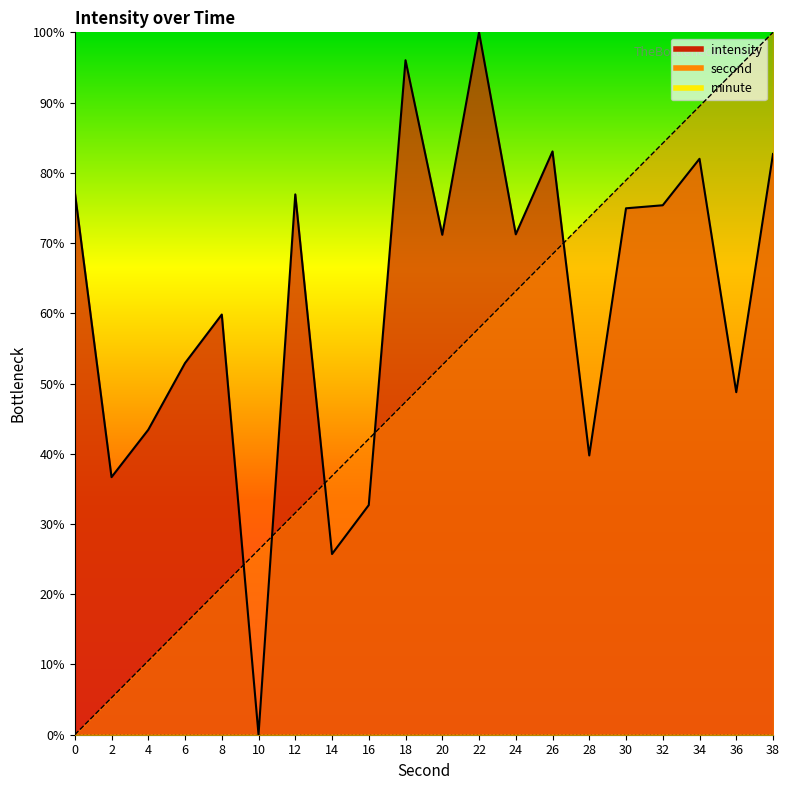

What is the maximum value shown in the chart?

100.0